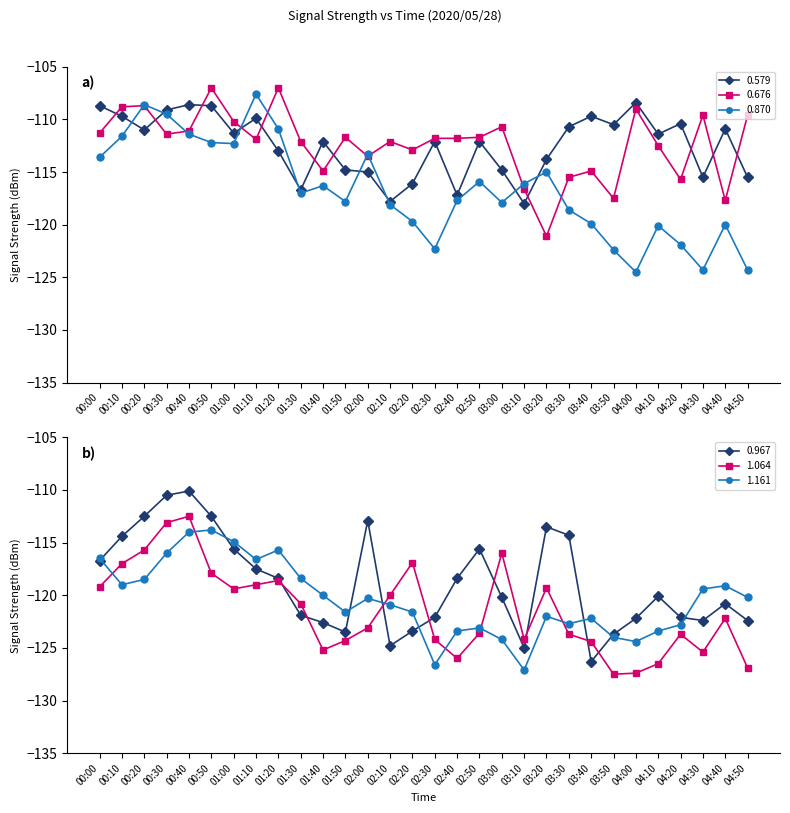

Is the value of 0.967 at 01:40 greater than the value of 1.064 at 00:40?

No